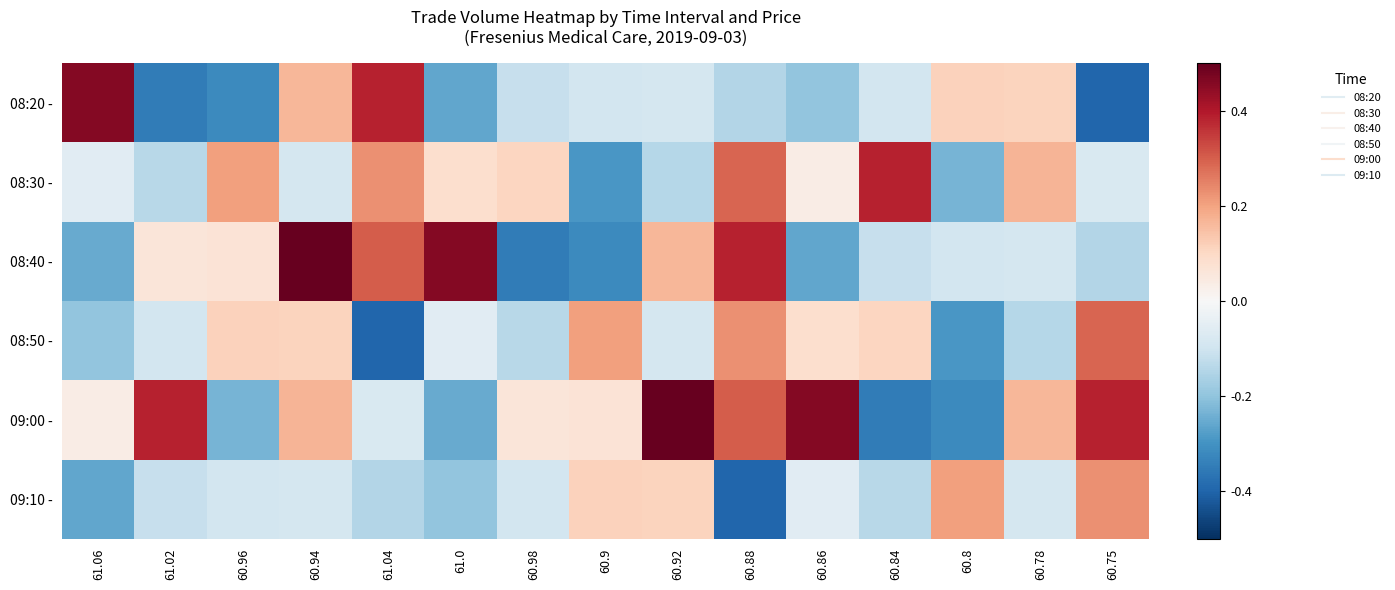

Reading right to left, what are all the values shown in this chart?

08:20 -: 60.75=-0.4	60.78=0.1	60.8=0.1	60.84=-0.1	60.86=-0.2	60.88=-0.1	60.92=-0.1	60.9=-0.1	60.98=-0.1	61.0=-0.3	61.04=0.4	60.94=0.2	60.96=-0.3	61.02=-0.4	61.06=0.5
08:30 -: 60.75=-0.1	60.78=0.2	60.8=-0.2	60.84=0.4	60.86=0.0	60.88=0.3	60.92=-0.1	60.9=-0.3	60.98=0.1	61.0=0.1	61.04=0.2	60.94=-0.1	60.96=0.2	61.02=-0.1	61.06=-0.1
08:40 -: 60.75=-0.1	60.78=-0.1	60.8=-0.1	60.84=-0.1	60.86=-0.3	60.88=0.4	60.92=0.2	60.9=-0.3	60.98=-0.4	61.0=0.5	61.04=0.3	60.94=0.5	60.96=0.1	61.02=0.1	61.06=-0.3
08:50 -: 60.75=0.3	60.78=-0.1	60.8=-0.3	60.84=0.1	60.86=0.1	60.88=0.2	60.92=-0.1	60.9=0.2	60.98=-0.1	61.0=-0.1	61.04=-0.4	60.94=0.1	60.96=0.1	61.02=-0.1	61.06=-0.2
09:00 -: 60.75=0.4	60.78=0.2	60.8=-0.3	60.84=-0.4	60.86=0.5	60.88=0.3	60.92=0.5	60.9=0.1	60.98=0.1	61.0=-0.3	61.04=-0.1	60.94=0.2	60.96=-0.2	61.02=0.4	61.06=0.0
09:10 -: 60.75=0.2	60.78=-0.1	60.8=0.2	60.84=-0.1	60.86=-0.1	60.88=-0.4	60.92=0.1	60.9=0.1	60.98=-0.1	61.0=-0.2	61.04=-0.1	60.94=-0.1	60.96=-0.1	61.02=-0.1	61.06=-0.3